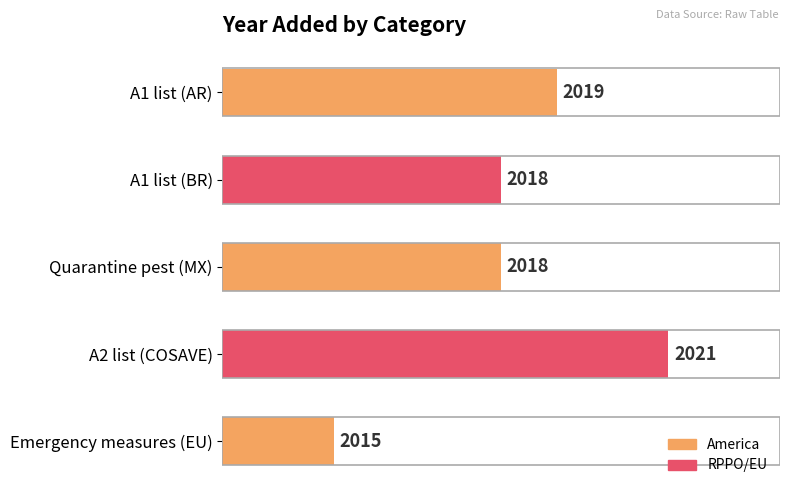

Read the value at Quarantine pest (MX).

2018